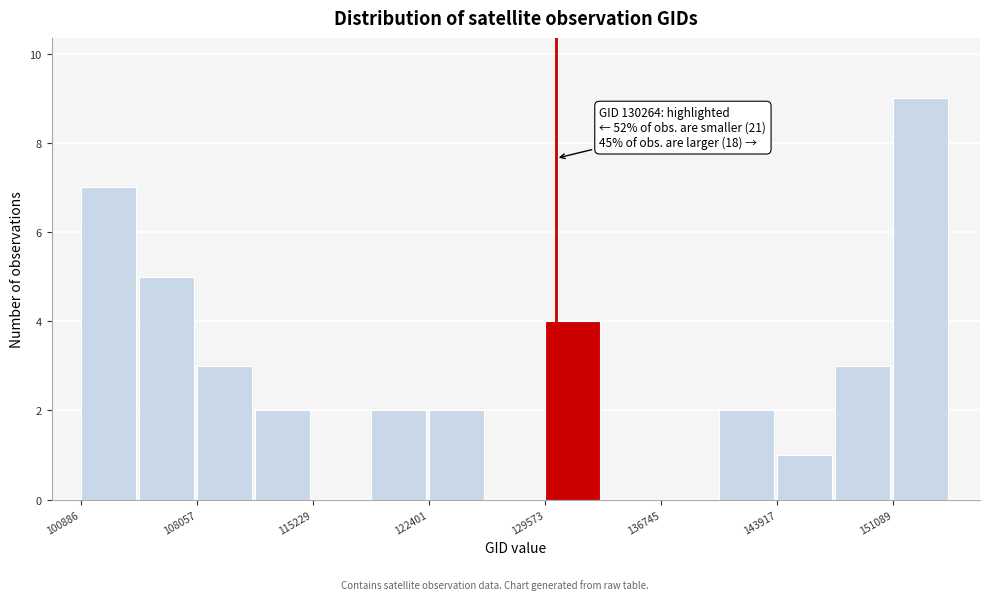

Around what value on the x-axis is the tallest bar? Give the approximate position of its centre, as read against the axis.

153000